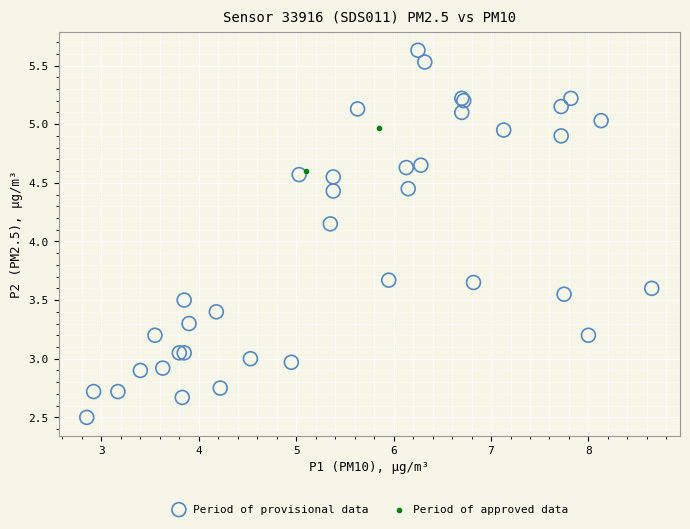

What are all the series names shown in the legend?

Period of provisional data, Period of approved data